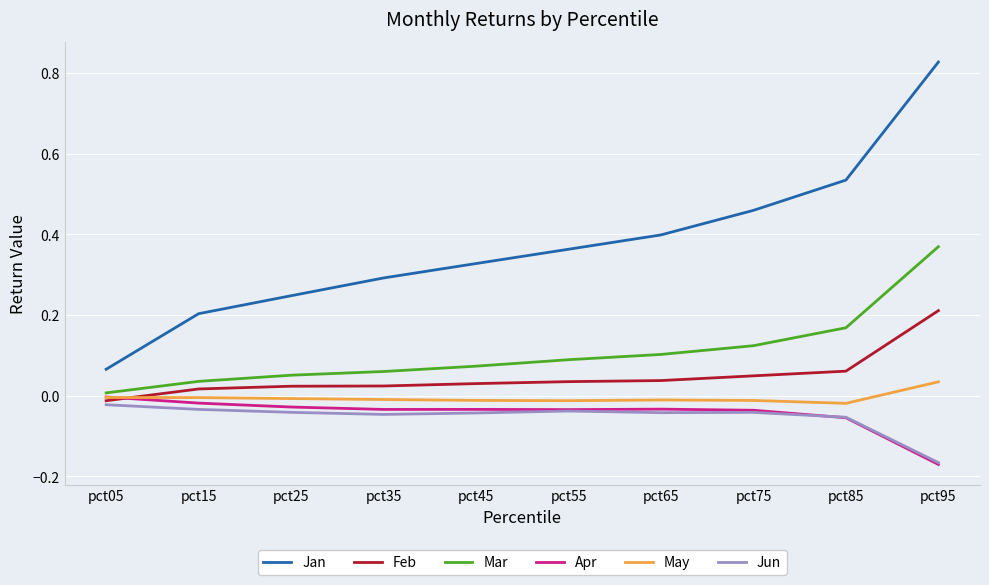

The value of May at pct25 is -0.0. True or false?

True